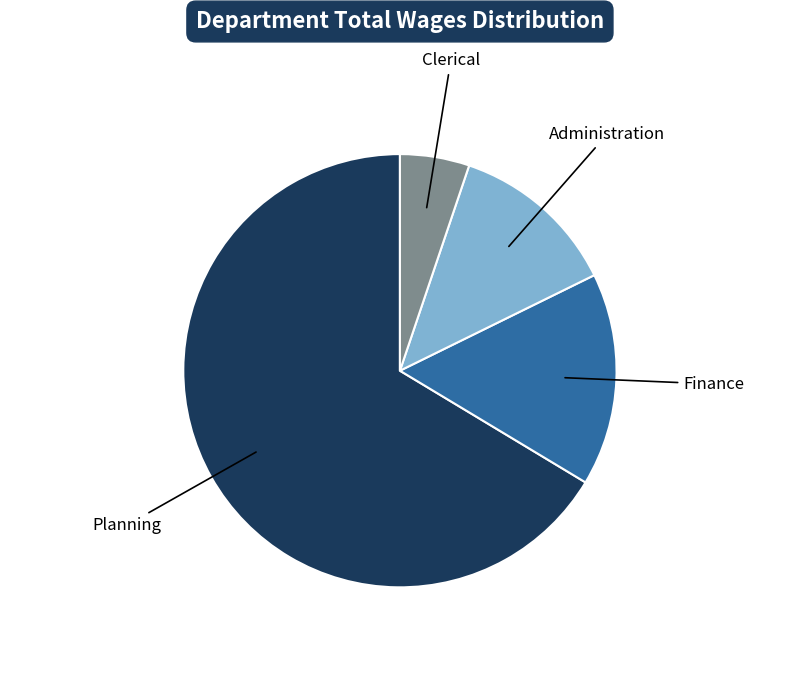

Which category has the smallest portion of the pie?

Clerical